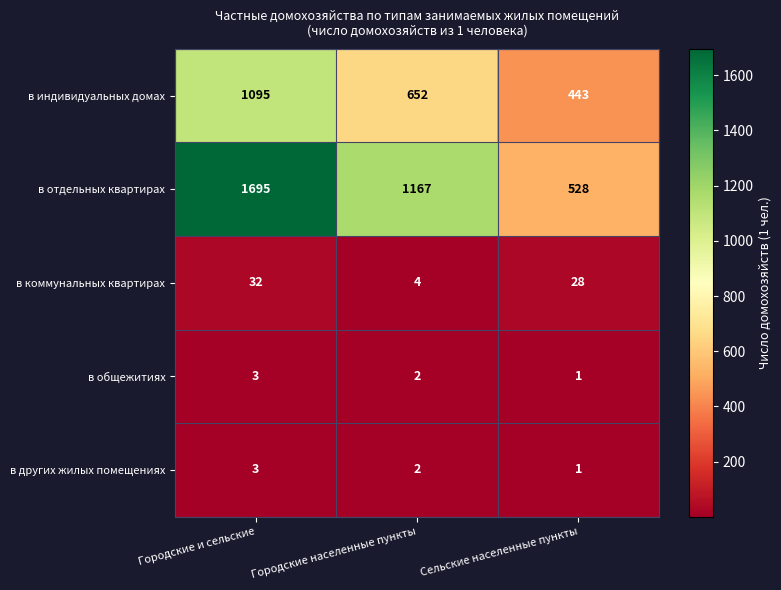

At which category is the sum across all series the highest?

Городские и сельские